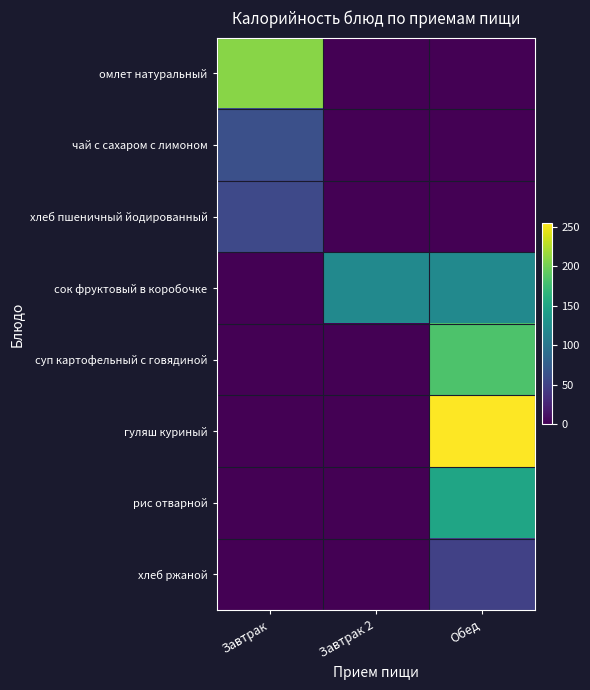

Rank the series at Обед from highest to lowest value.

гуляш куриный, суп картофельный с говядиной, рис отварной, сок фруктовый в коробочке, хлеб ржаной, омлет натуральный, чай с сахаром с лимоном, хлеб пшеничный йодированный